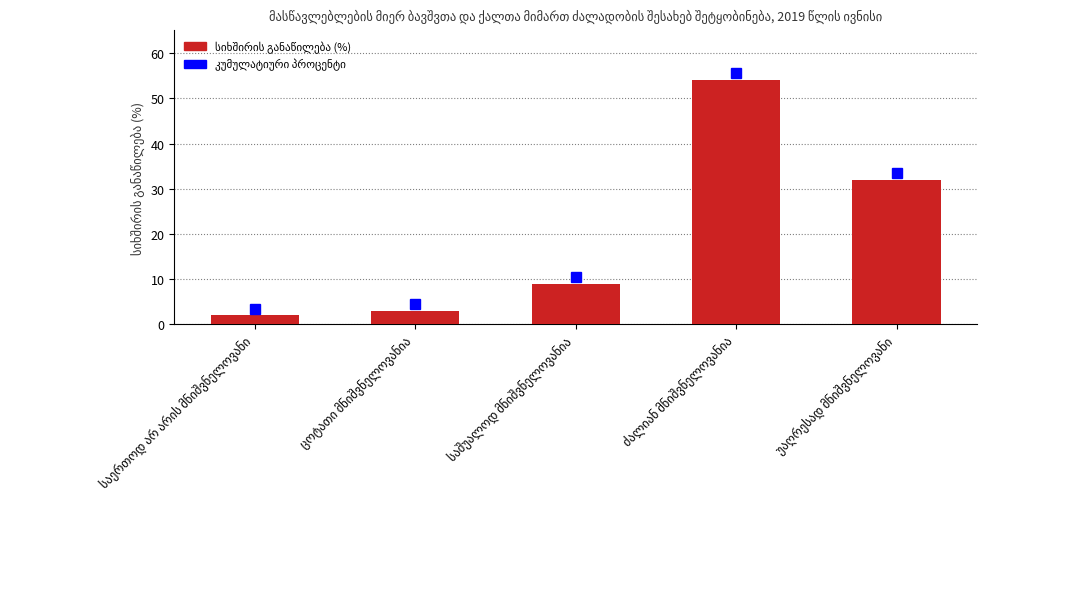

What is the maximum value shown in the chart?

54